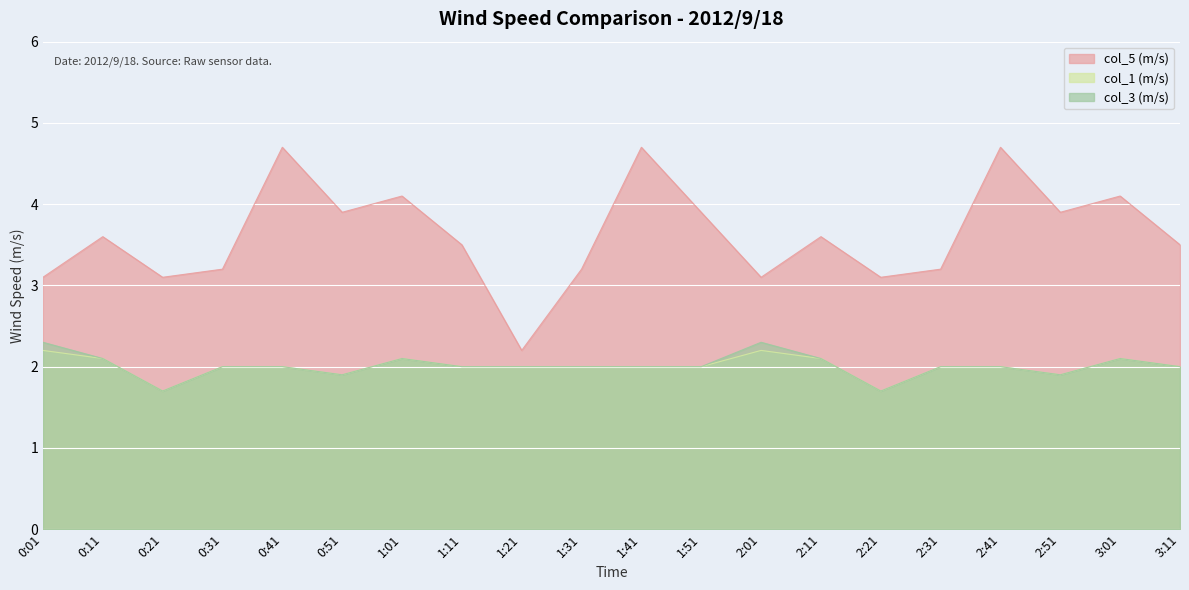

Which series changed the most between 1:01 and 1:31?

col_5 (m/s)